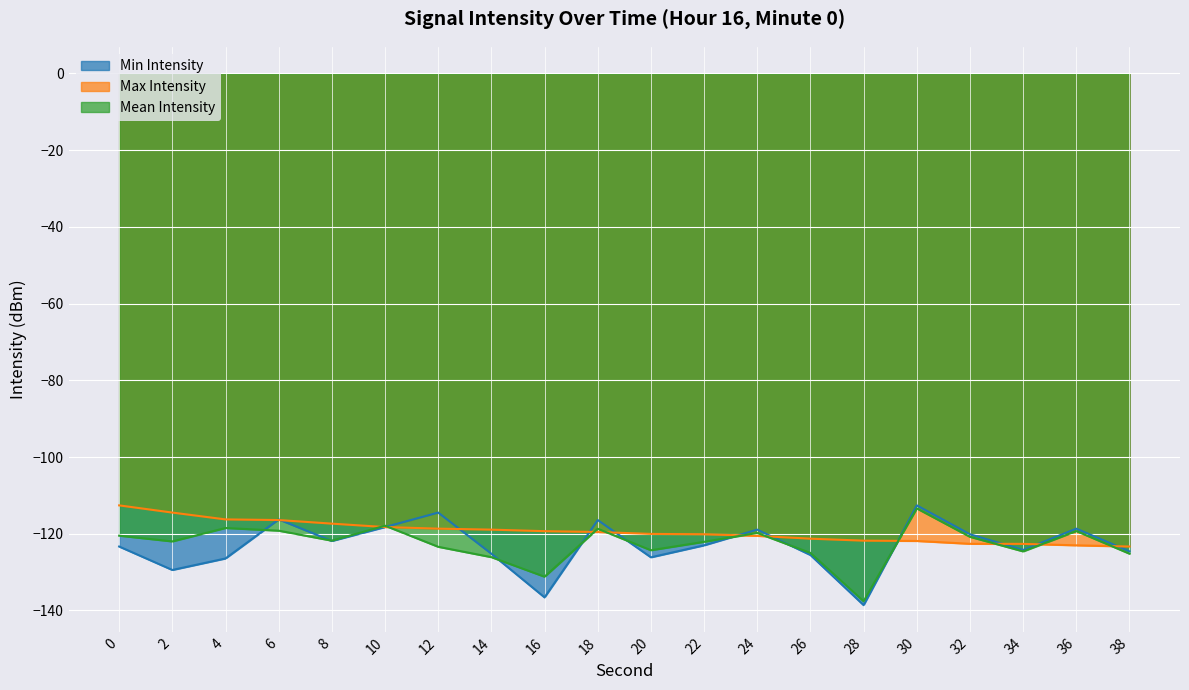

What is the difference between the highest and lowest values at 28?

16.8